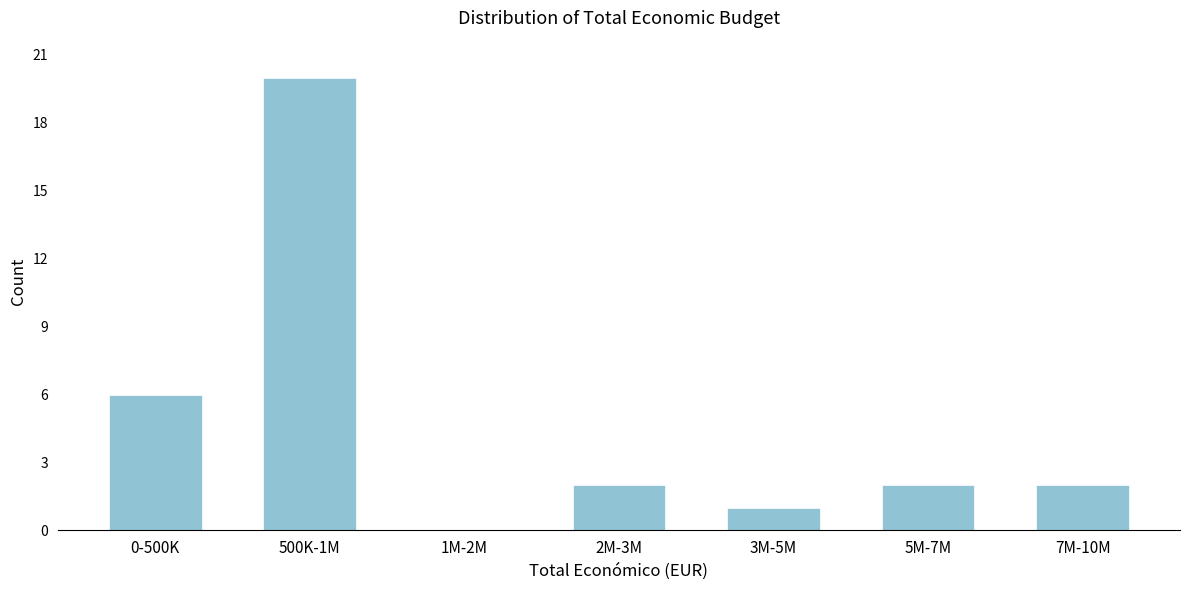

Reading left to right, transcribe all the data shown in this chart.

0-500K=6	500K-1M=20	1M-2M=0	2M-3M=2	3M-5M=1	5M-7M=2	7M-10M=2